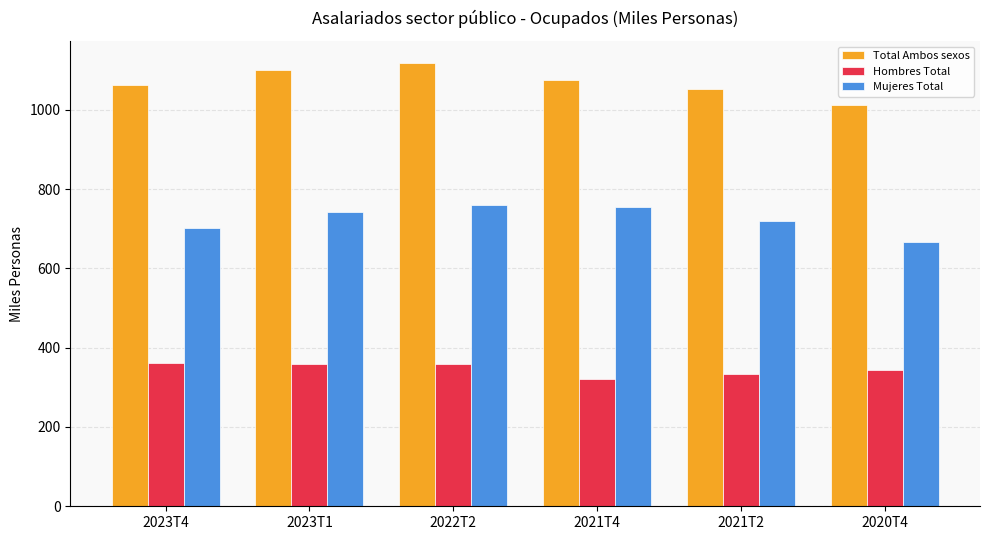

How many bars are there in total?

18